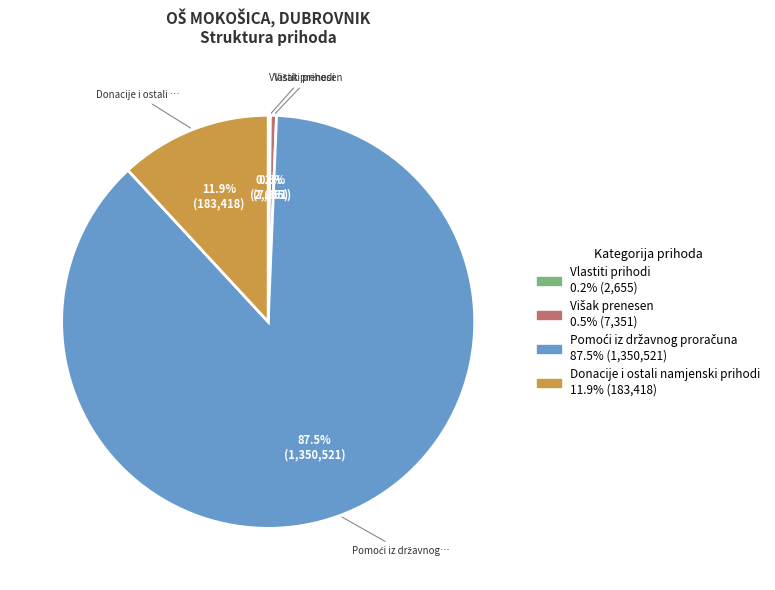

Does any single category account for the majority?

Yes